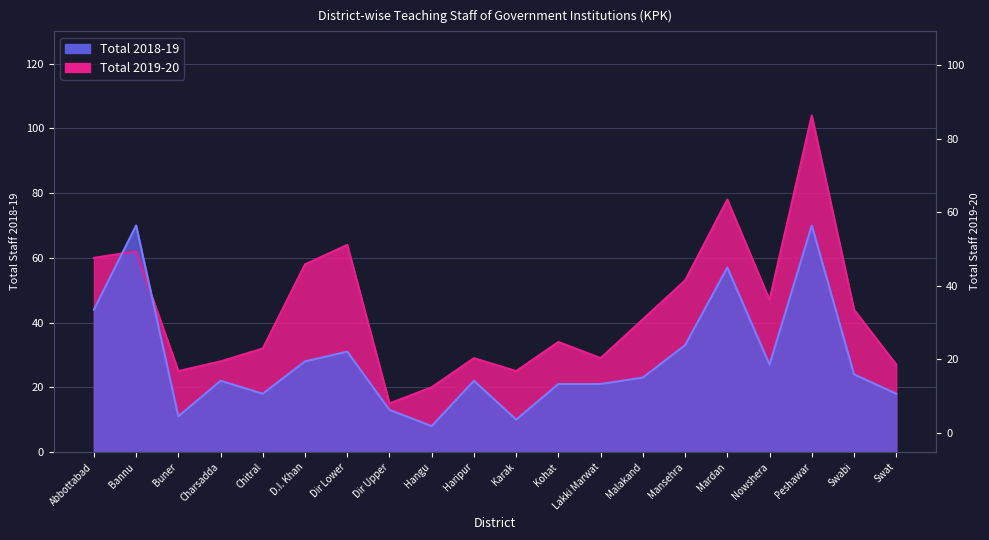

What is the smallest value displayed?

8